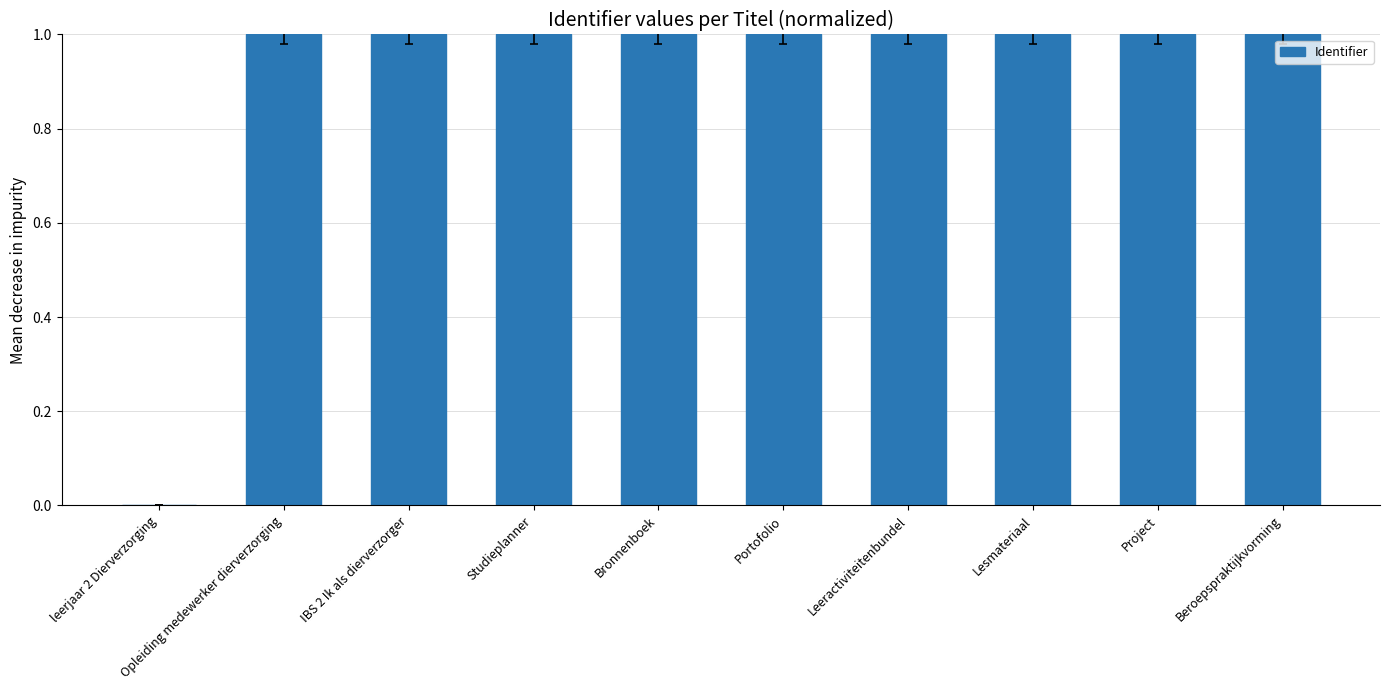

Approximately how many times larger is the value at Portofolio compared to Beroepspraktijkvorming?

1.0